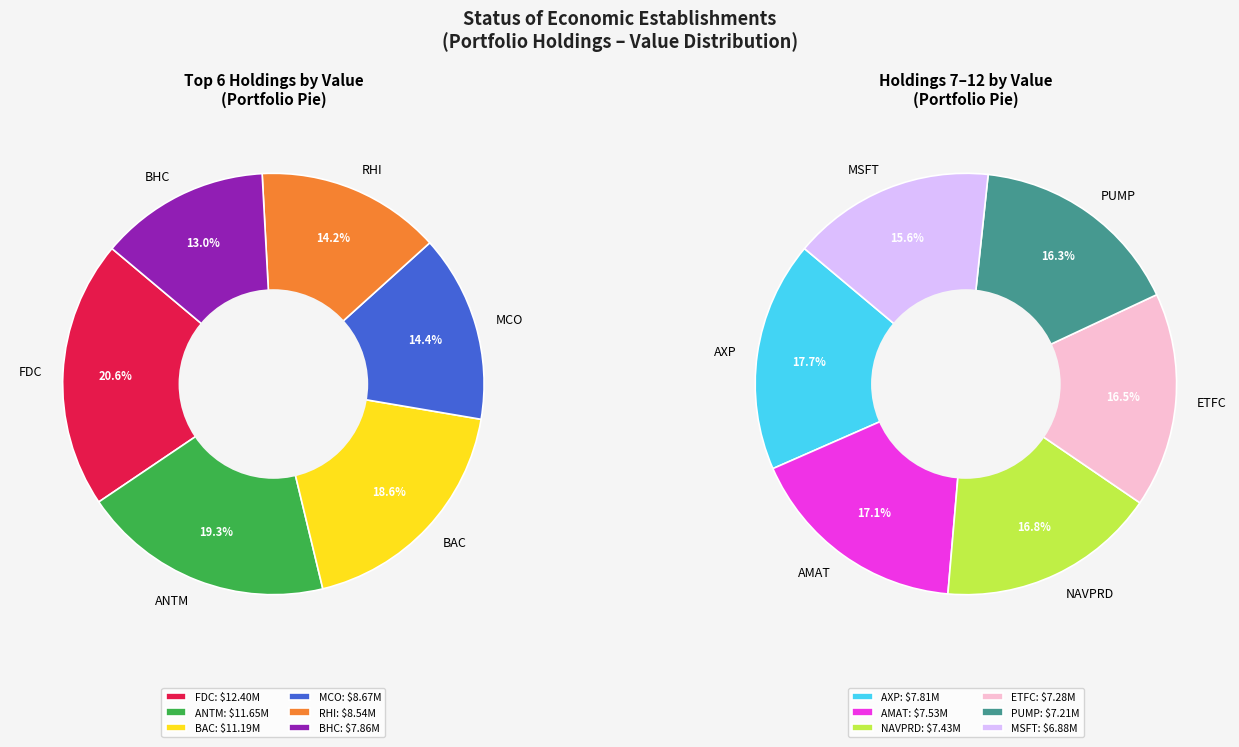

What percentage is NOT represented by MCO?

91.7%